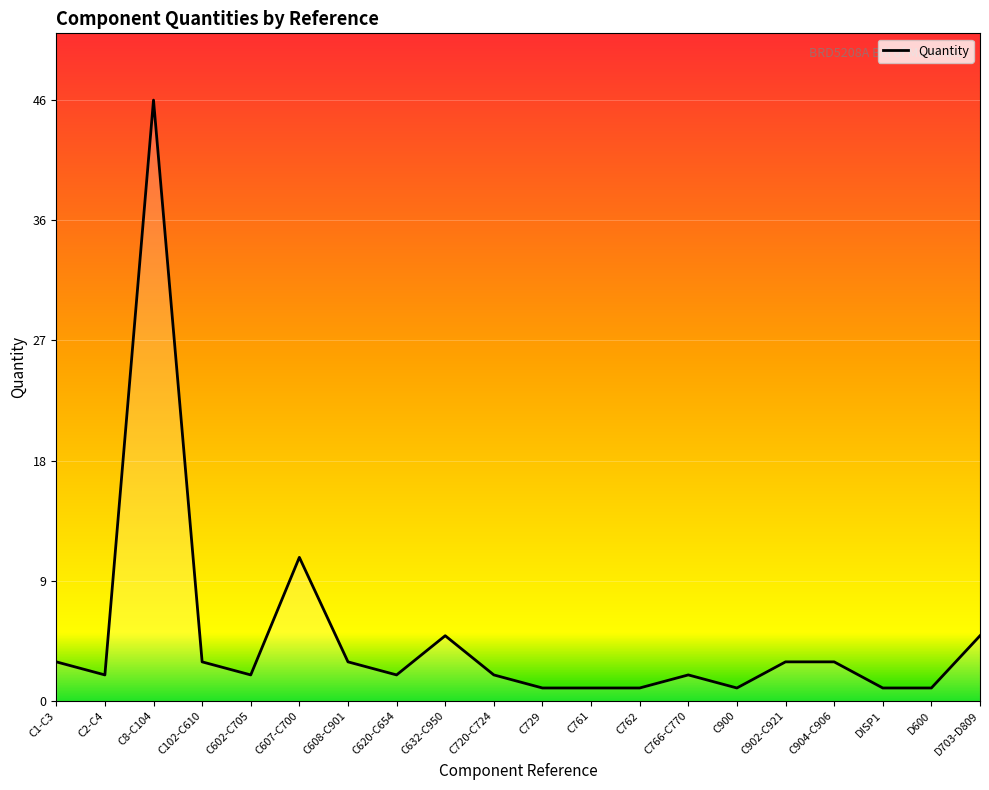

Rank the categories by value from lowest to highest.

C729, C761, C762, C900, DISP1, D600, C2-C4, C602-C705, C620-C654, C720-C724, C766-C770, C1-C3, C102-C610, C608-C901, C902-C921, C904-C906, C632-C950, D703-D809, C607-C700, C8-C104